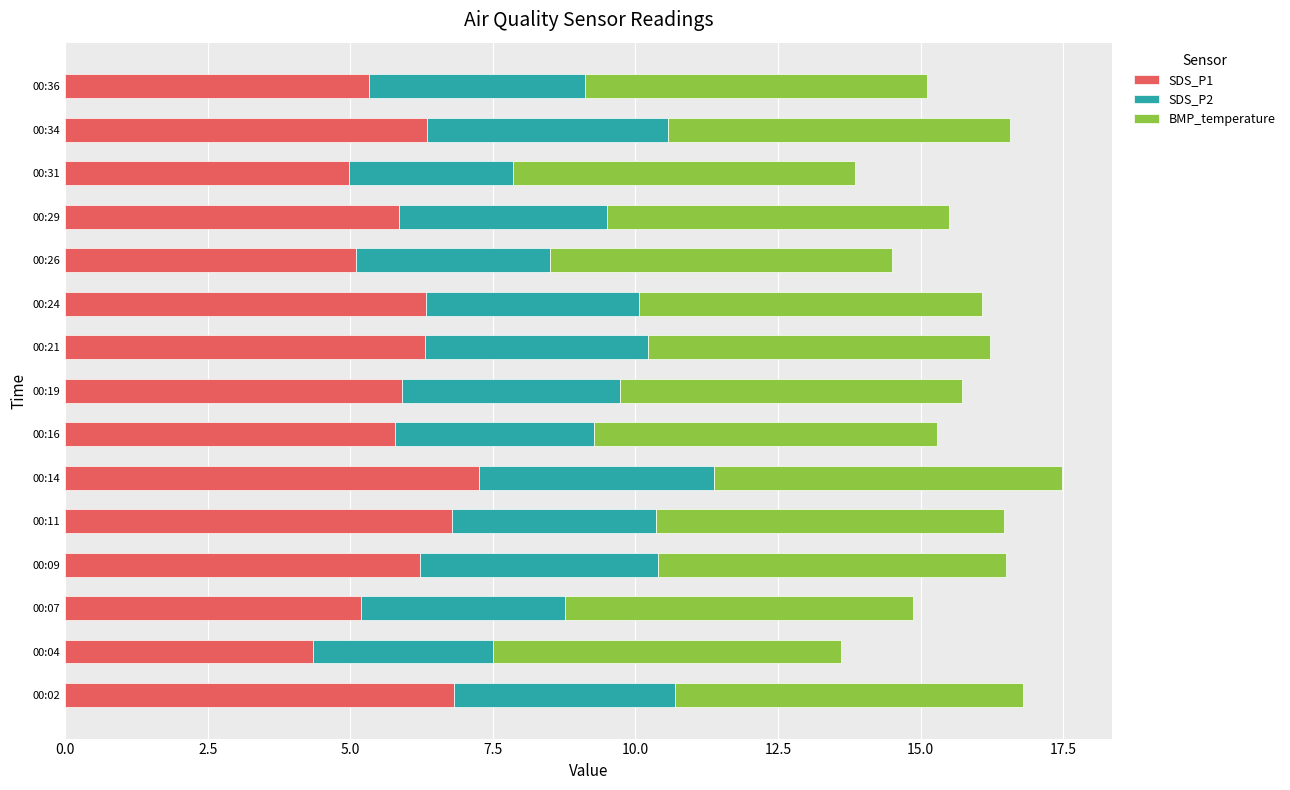

The value of SDS_P1 at 00:02 is 6.8. True or false?

True